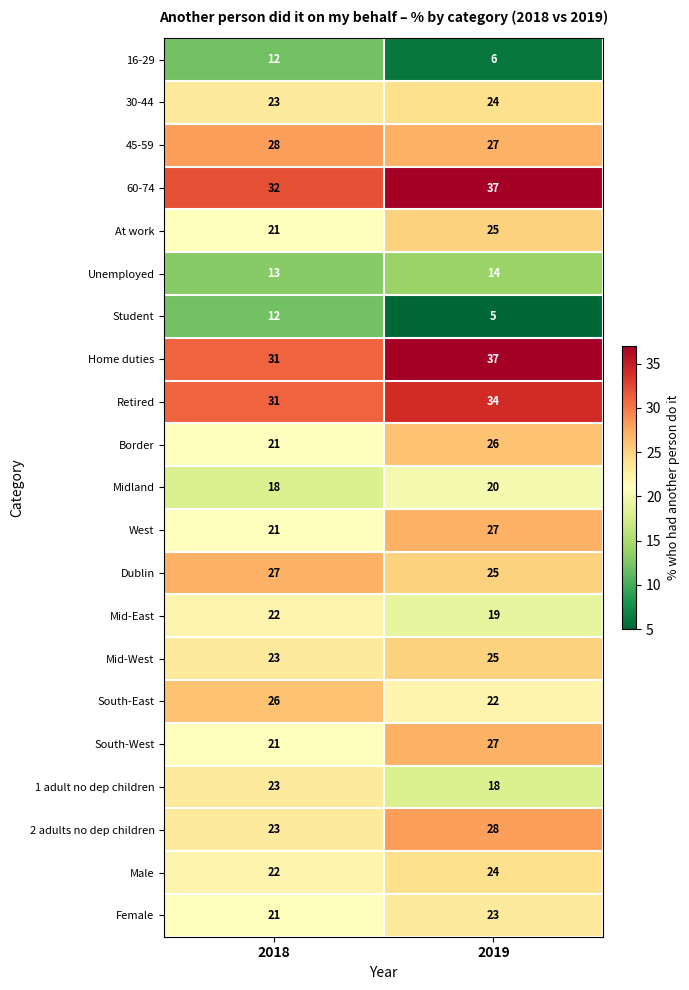

What is the difference between the Home duties values at 2018 and 2019?

6